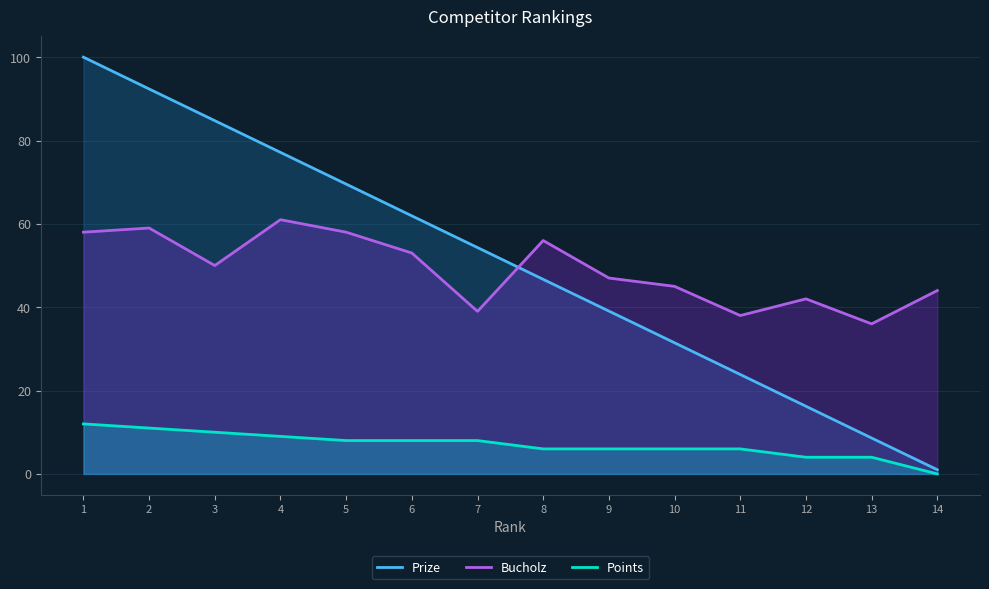

How many values in the Bucholz series exceed 50?

6